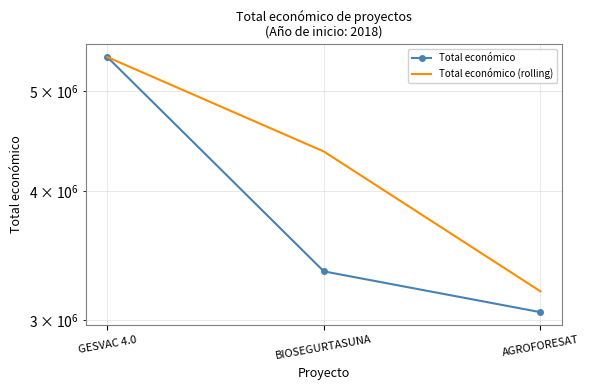

Reading right to left, extract all data points from this chart.

Total económico: AGROFORESAT=3051573.0	BIOSEGURTASUNA=3342252.0	GESVAC 4.0=5390598.0
Total económico (rolling): AGROFORESAT=3196912.5	BIOSEGURTASUNA=4366425.0	GESVAC 4.0=5390598.0